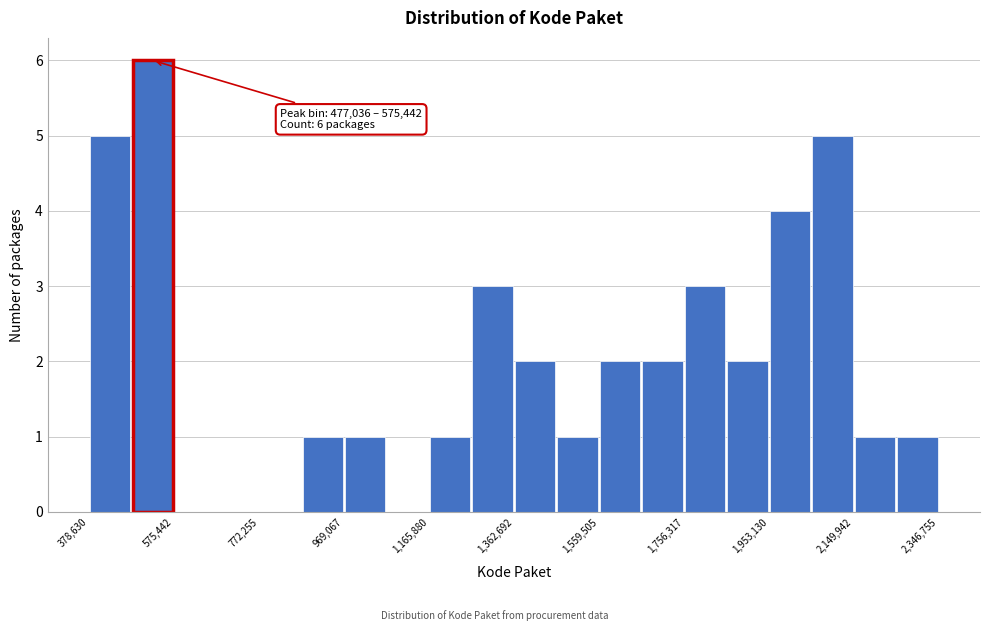

Which range on the x-axis has the tallest bar?

480000 to 580000